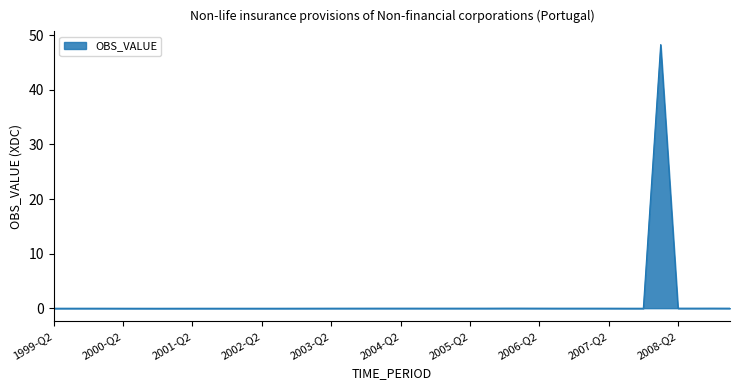

What is the difference between the maximum and minimum values?

48.3